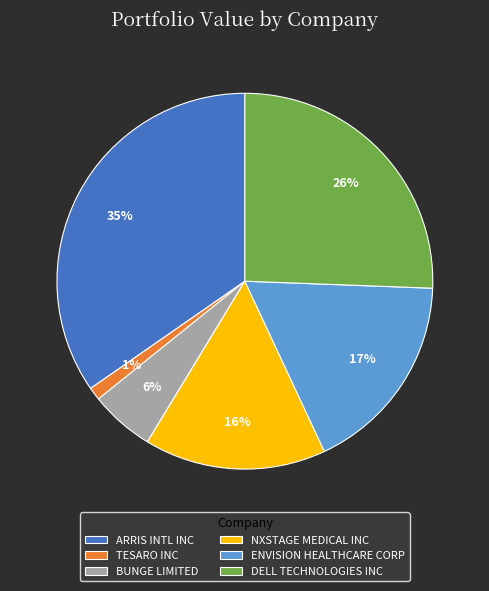

Is it true that BUNGE LIMITED is 6% of the pie?

True